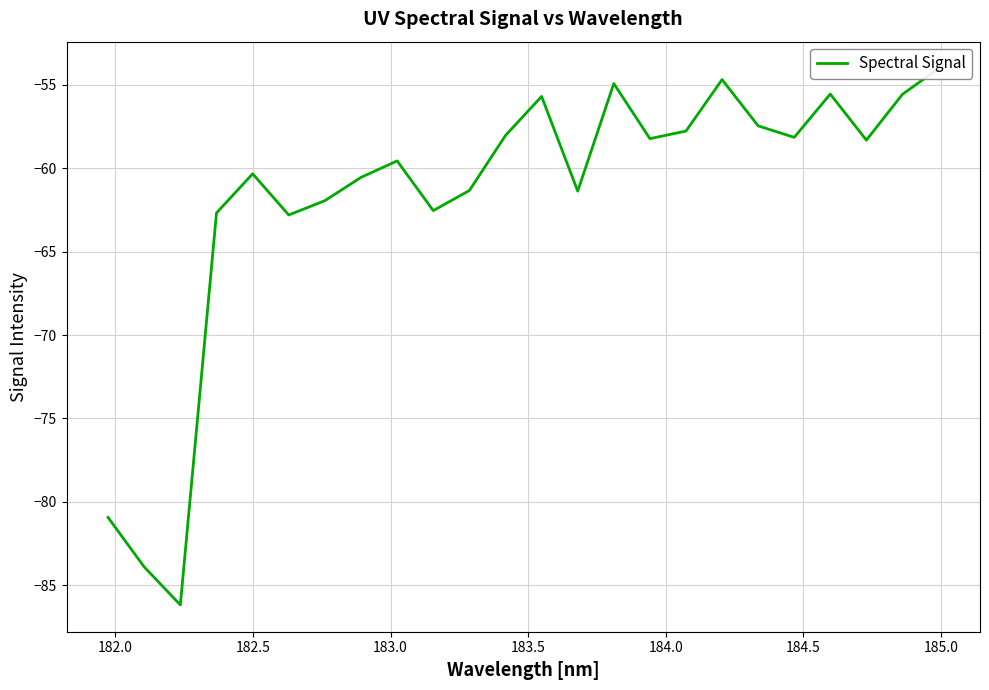

Reading left to right, what are all the values shown in this chart?

-80.9	-83.9	-86.2	-62.7	-60.3	-62.8	-61.9	-60.5	-59.6	-62.5	-61.3	-58.0	-55.7	-61.4	-54.9	-58.2	-57.8	-54.7	-57.4	-58.1	-55.5	-58.3	-55.6	-54.0